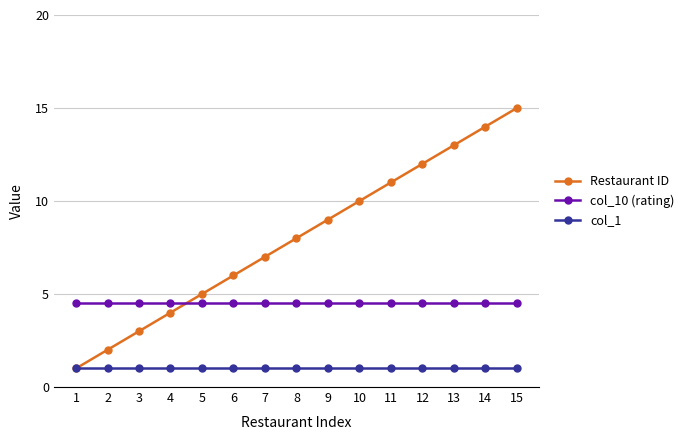

List the series in order of their peak value, lowest first.

col_1, col_10 (rating), Restaurant ID